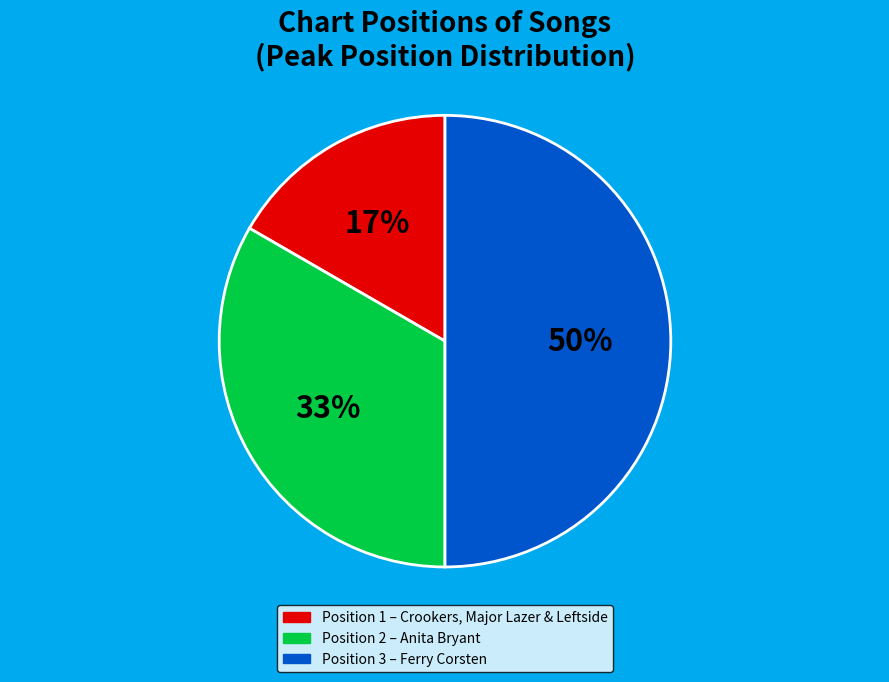

To the nearest percent, what is the average slice percentage?

33%